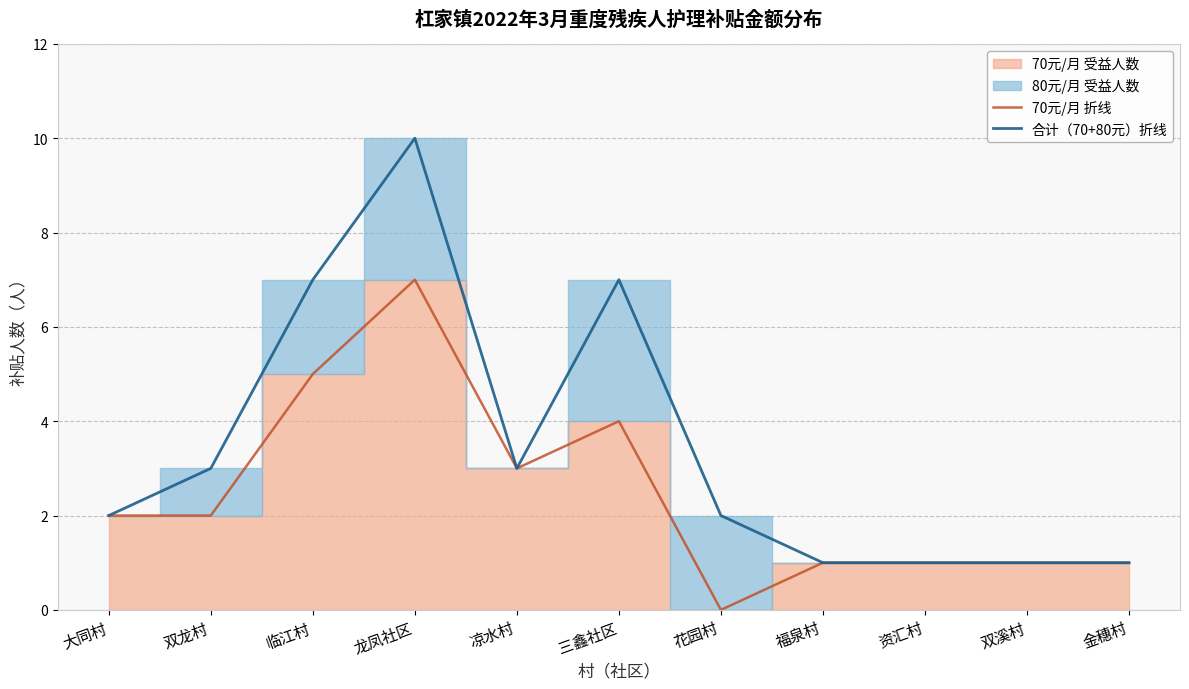

At how many categories does at least one series exceed 9?

1